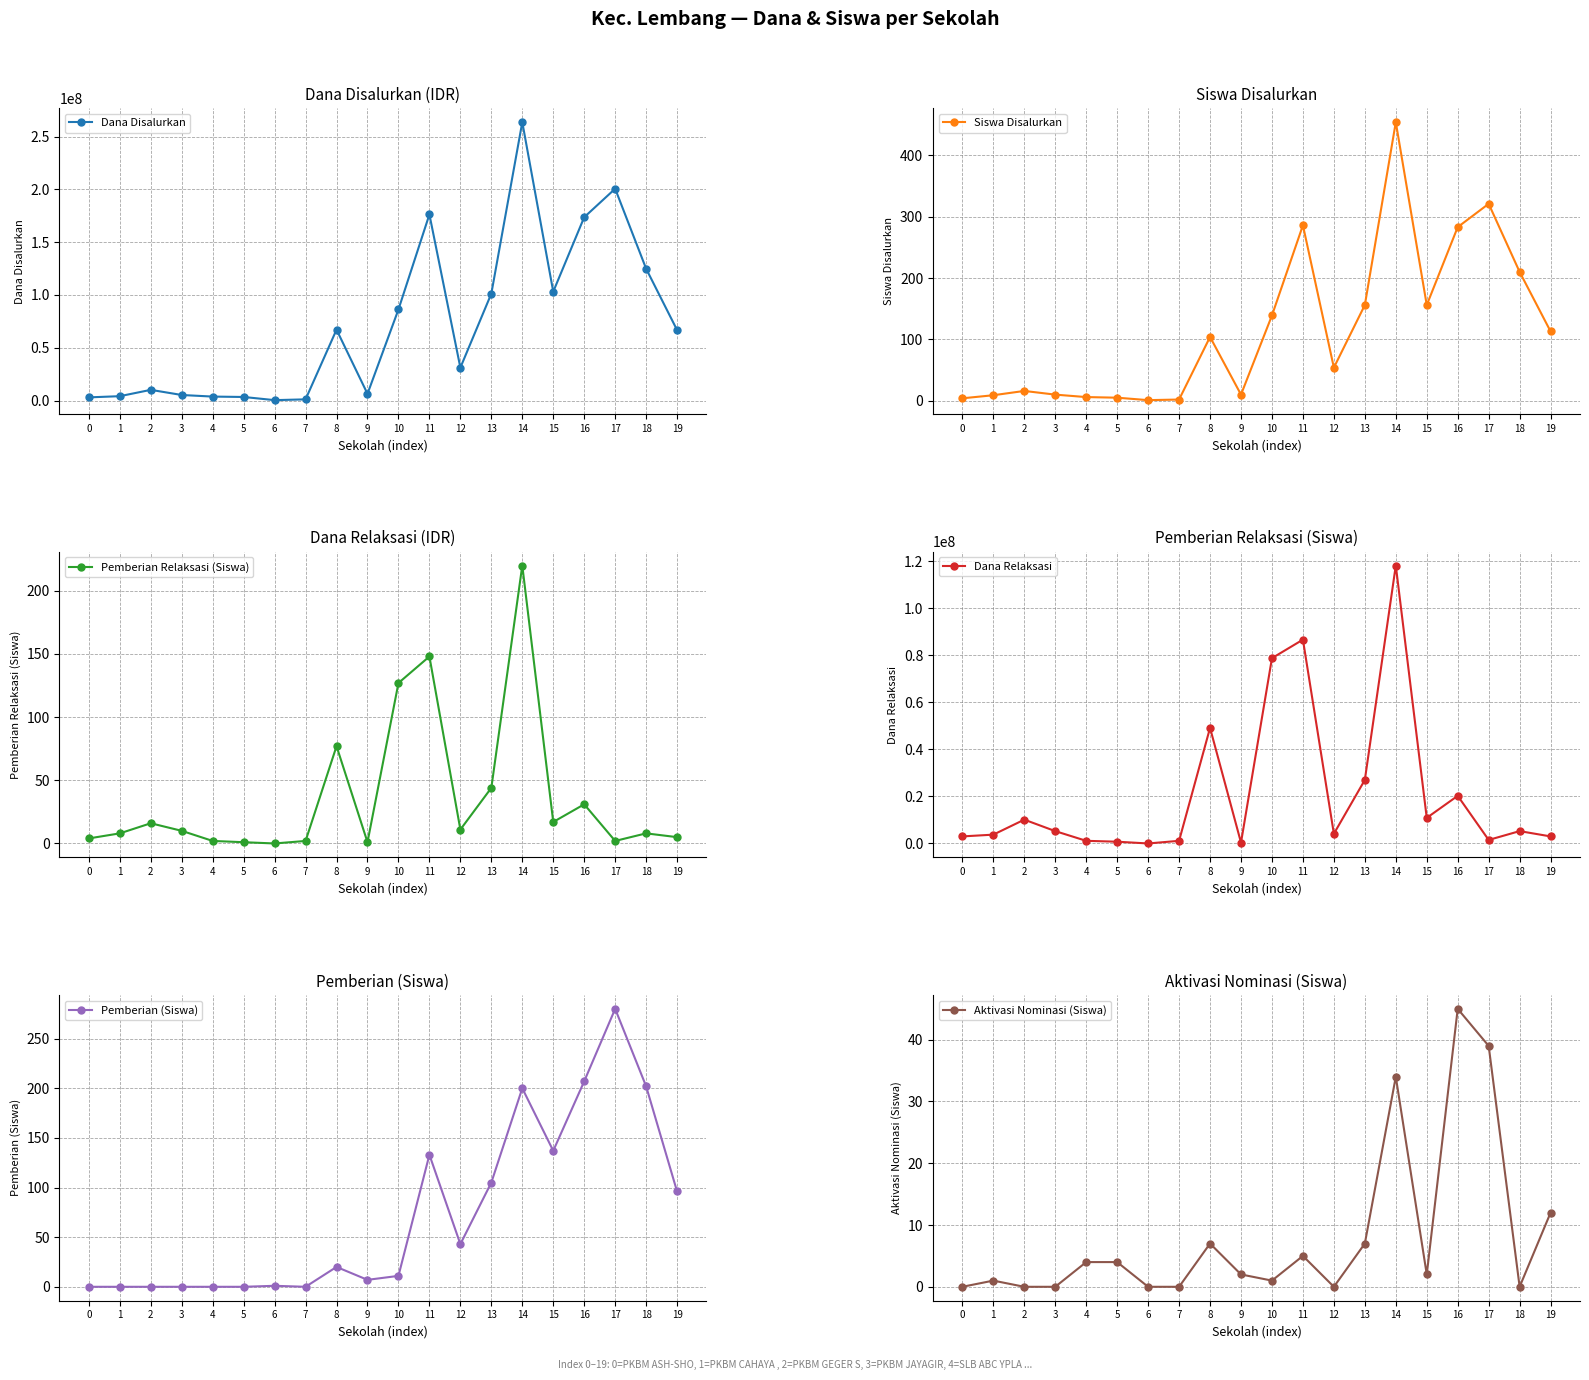

True or false: Siswa Disalurkan has more than 0 interior local peaks.

True